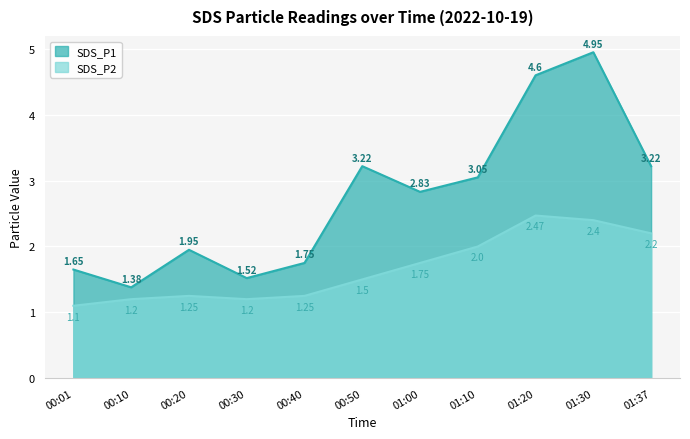

Reading left to right, transcribe all the data shown in this chart.

SDS_P1: 00:01=1.6	00:10=1.4	00:20=1.9	00:30=1.5	00:40=1.8	00:50=3.2	01:00=2.8	01:10=3.0	01:20=4.6	01:30=5.0	01:37=3.2
SDS_P2: 00:01=1.1	00:10=1.2	00:20=1.2	00:30=1.2	00:40=1.2	00:50=1.5	01:00=1.8	01:10=2.0	01:20=2.5	01:30=2.4	01:37=2.2